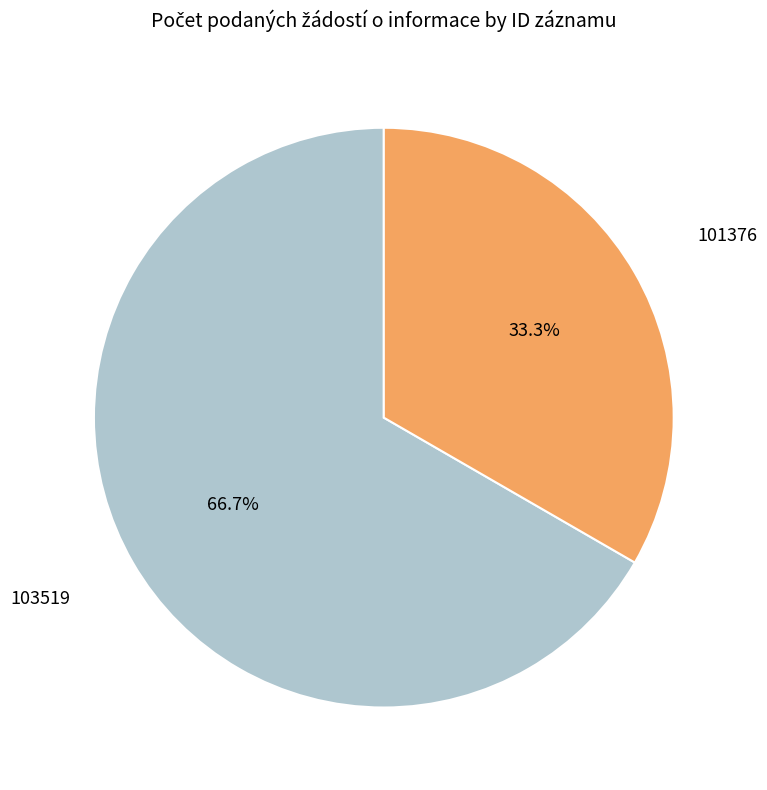

Does any single category account for the majority?

Yes